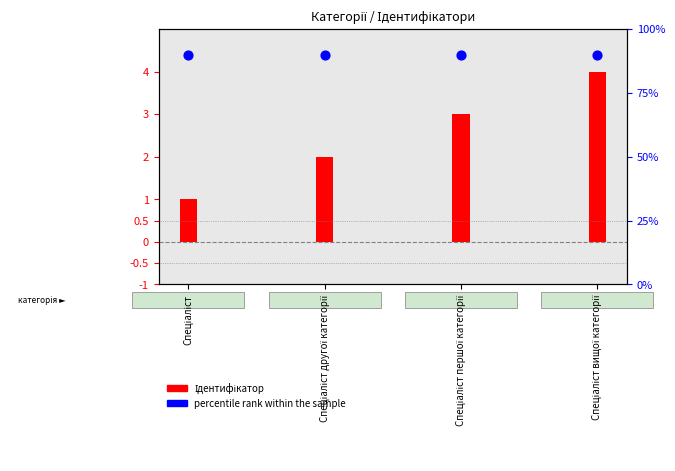

Which series reaches the minimum Y coordinate?

percentile rank within the sample